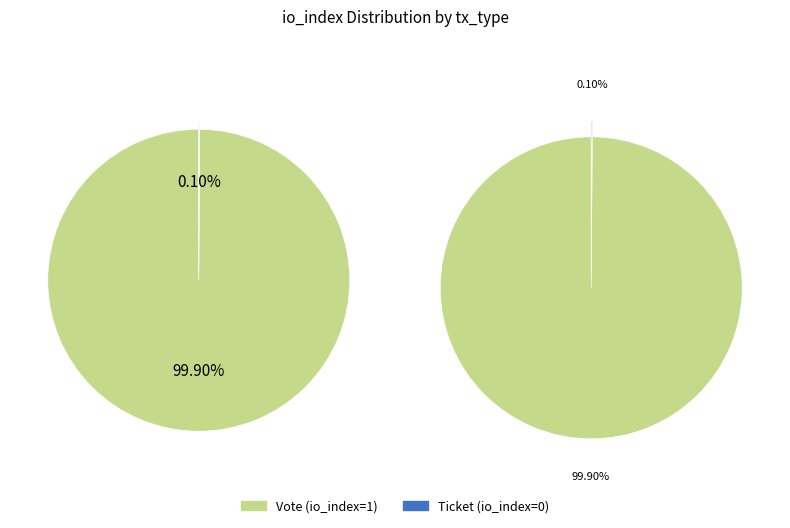

True or false: Vote accounts for 99% of the total.

False